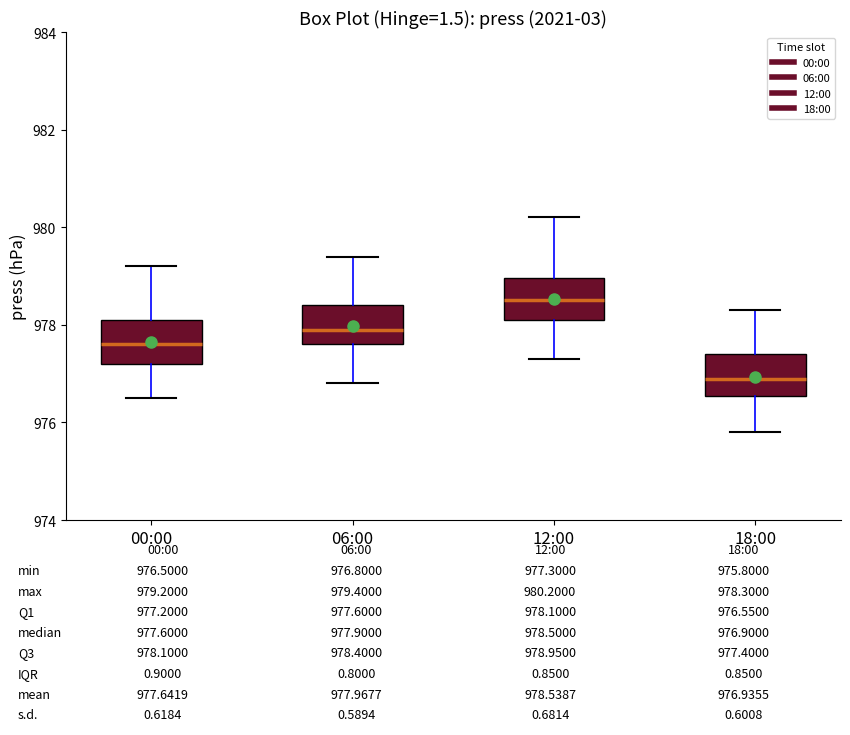

Which box's median line is the highest?

12:00